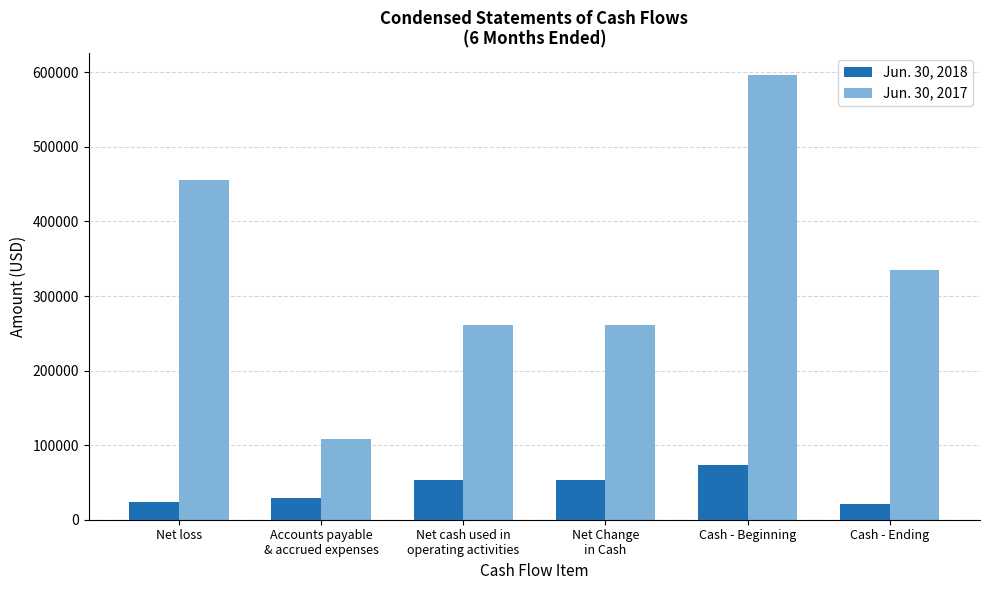

What is the difference between the maximum and minimum values in the Jun. 30, 2017 series?

487177